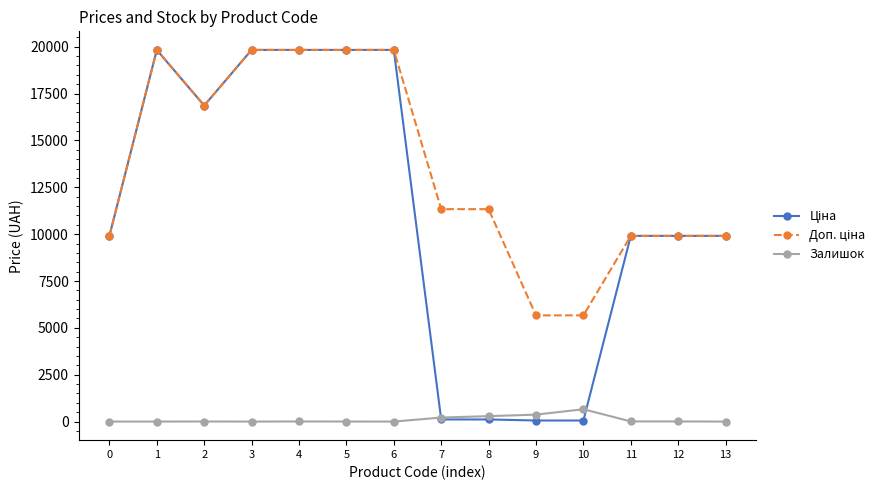

What is the highest value of the Залишок series?

658.0